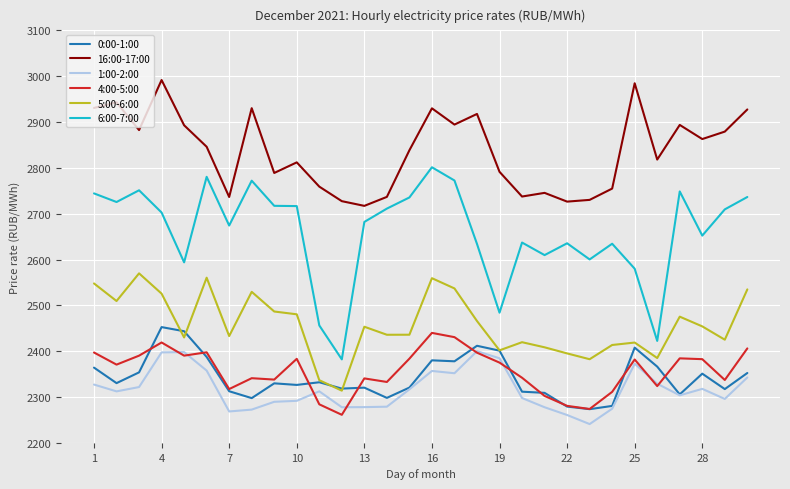

True or false: 6:00-7:00 and 5:00-6:00 cross at least once.

False